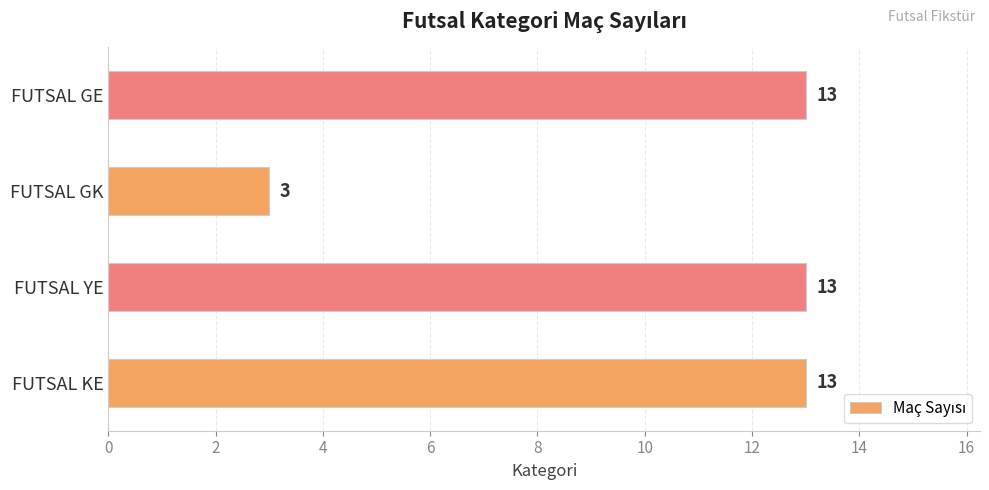

Which category has the lowest value across all series?

FUTSAL GK